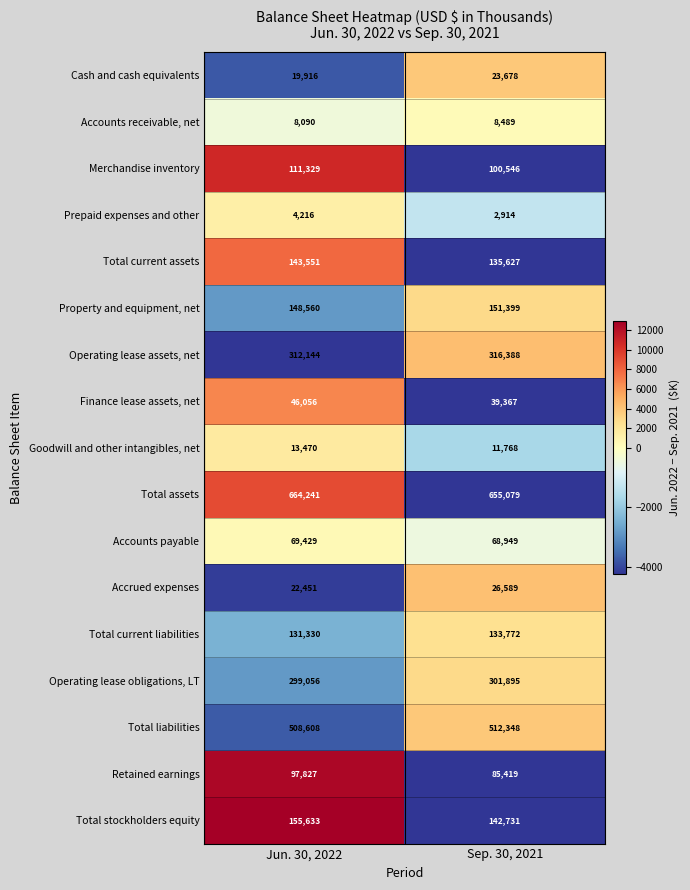

How many categories are shown in the chart?

2